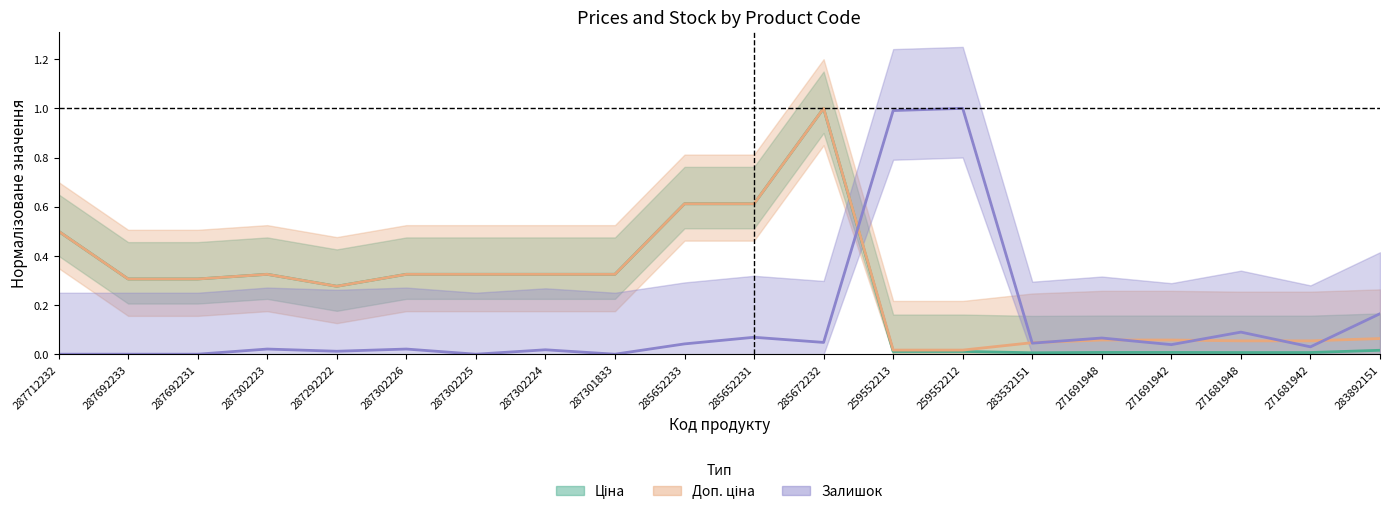

Reading right to left, transcribe all the data shown in this chart.

Ціна: 283892151=0.0	271681942=0.0	271681948=0.0	271691942=0.0	271691948=0.0	283532151=0.0	259552212=0.0	259552213=0.0	285672232=1.0	285652231=0.6	285652233=0.6	287301833=0.3	287302224=0.3	287302225=0.3	287302226=0.3	287292222=0.3	287302223=0.3	287692231=0.3	287692233=0.3	287712232=0.5
Доп. ціна: 283892151=0.1	271681942=0.1	271681948=0.1	271691942=0.1	271691948=0.1	283532151=0.0	259552212=0.0	259552213=0.0	285672232=1.0	285652231=0.6	285652233=0.6	287301833=0.3	287302224=0.3	287302225=0.3	287302226=0.3	287292222=0.3	287302223=0.3	287692231=0.3	287692233=0.3	287712232=0.5
Залишок: 283892151=0.2	271681942=0.0	271681948=0.1	271691942=0.0	271691948=0.1	283532151=0.0	259552212=1.0	259552213=1.0	285672232=0.0	285652231=0.1	285652233=0.0	287301833=0.0	287302224=0.0	287302225=0.0	287302226=0.0	287292222=0.0	287302223=0.0	287692231=0.0	287692233=0.0	287712232=0.0